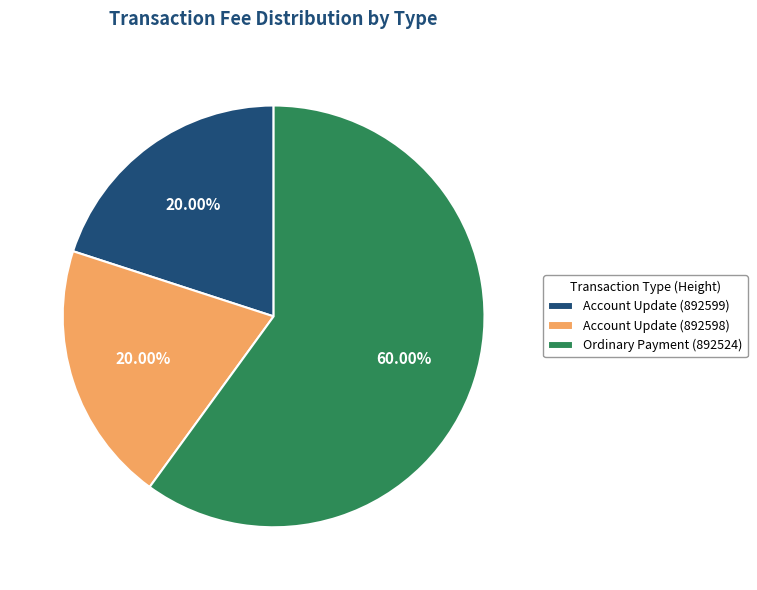

What percentage is the Account Update (892598) slice, to the nearest percent?

20%